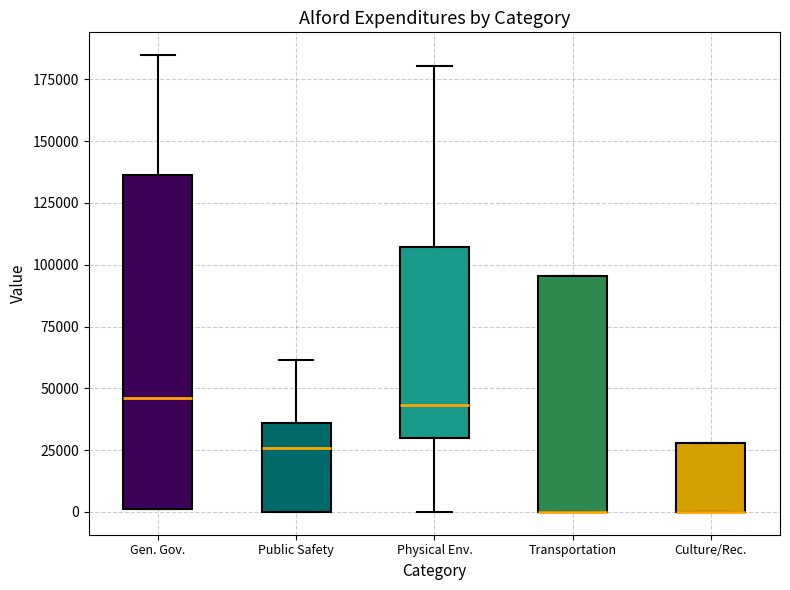

Which box is the tallest, from its lower edge to its upper edge?

Gen. Gov.